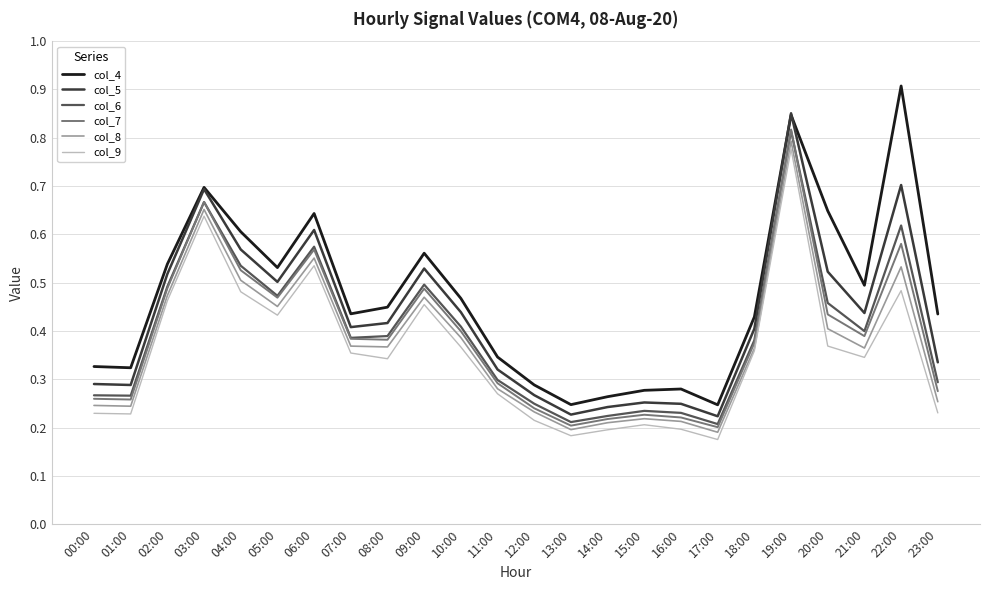

At which label does col_5 reach its peak?

19:00